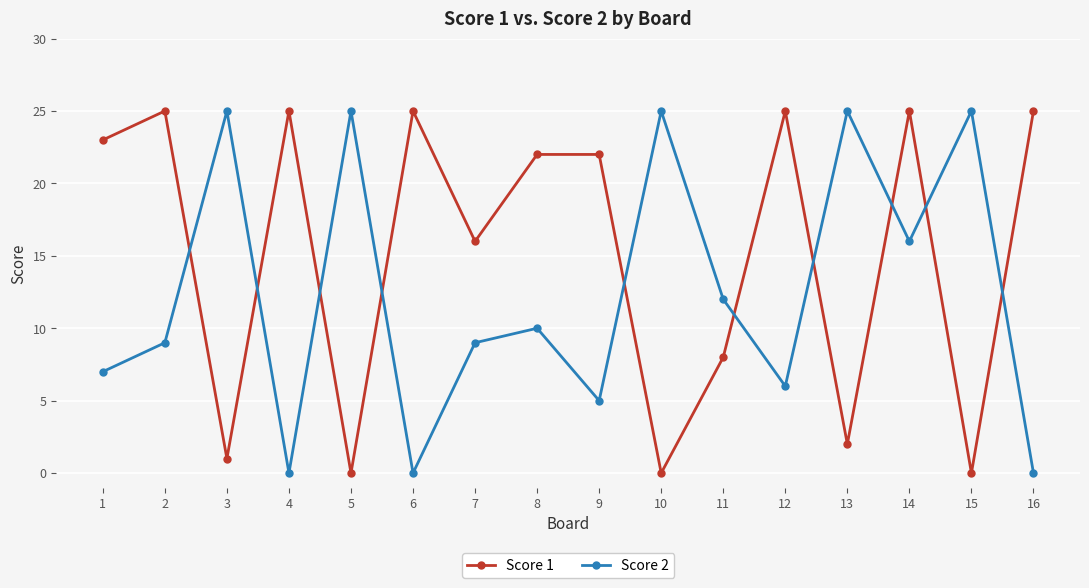

Count the number of data series in this chart.

2